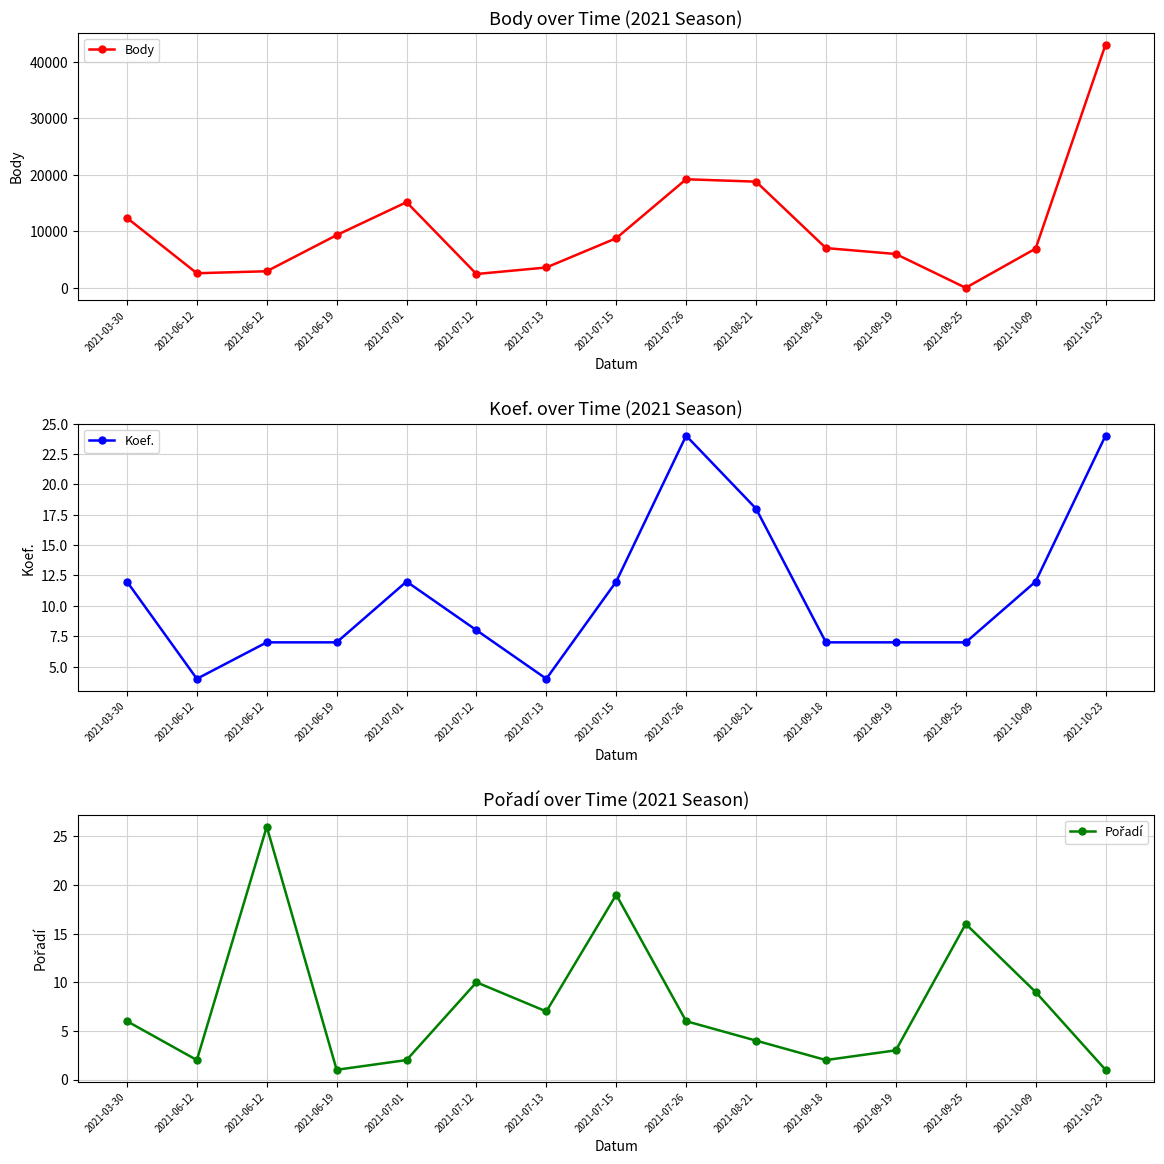

Where does the Koef. series first go above 8?

2021-03-30